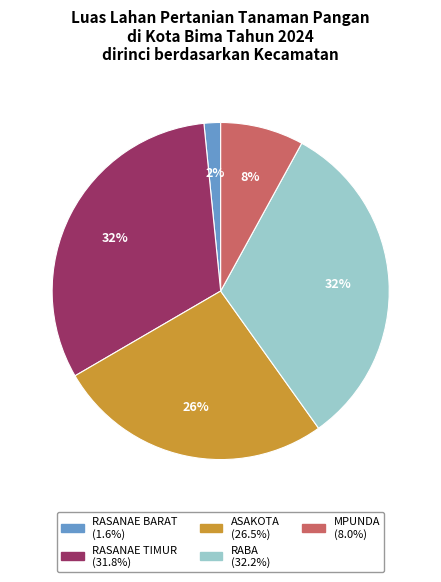

Which slice is the smallest?

RASANAE BARAT